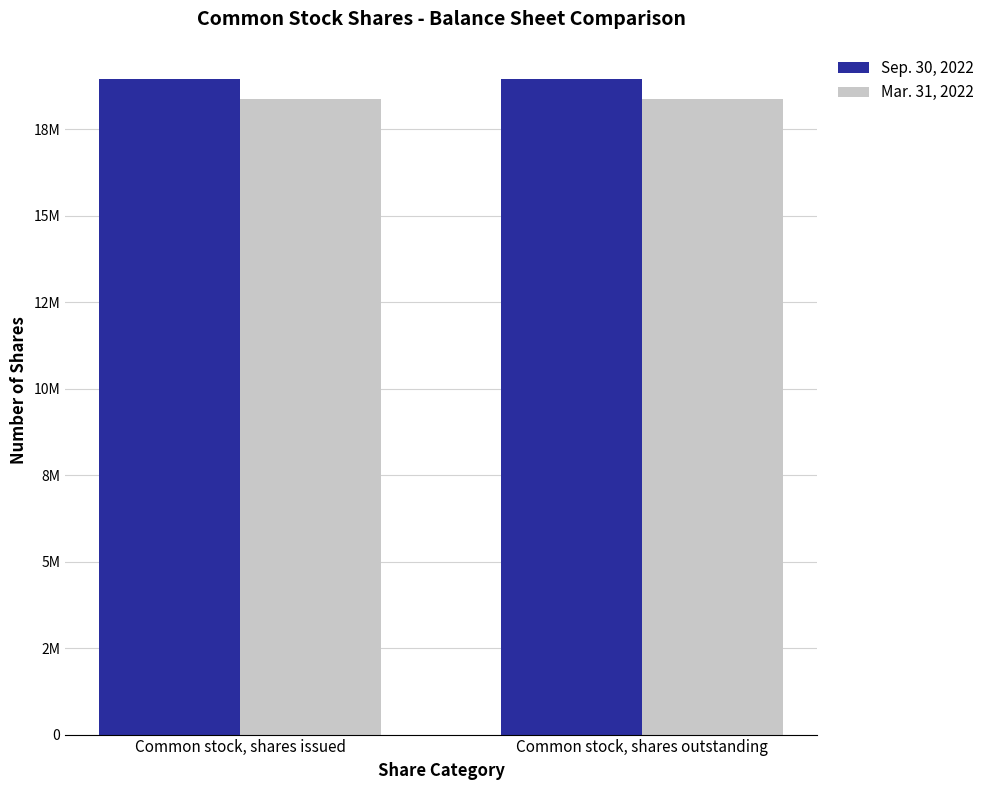

What are all the series names shown in the legend?

Sep. 30, 2022, Mar. 31, 2022